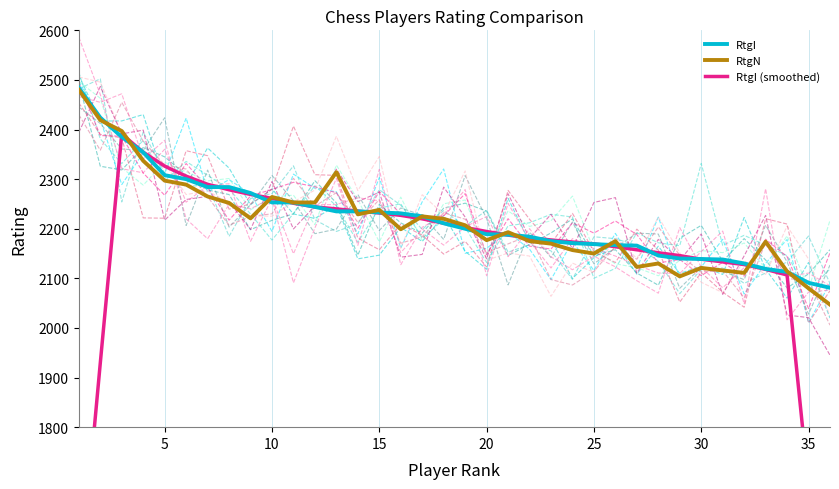

What is the minimum value for RtgI?

2081